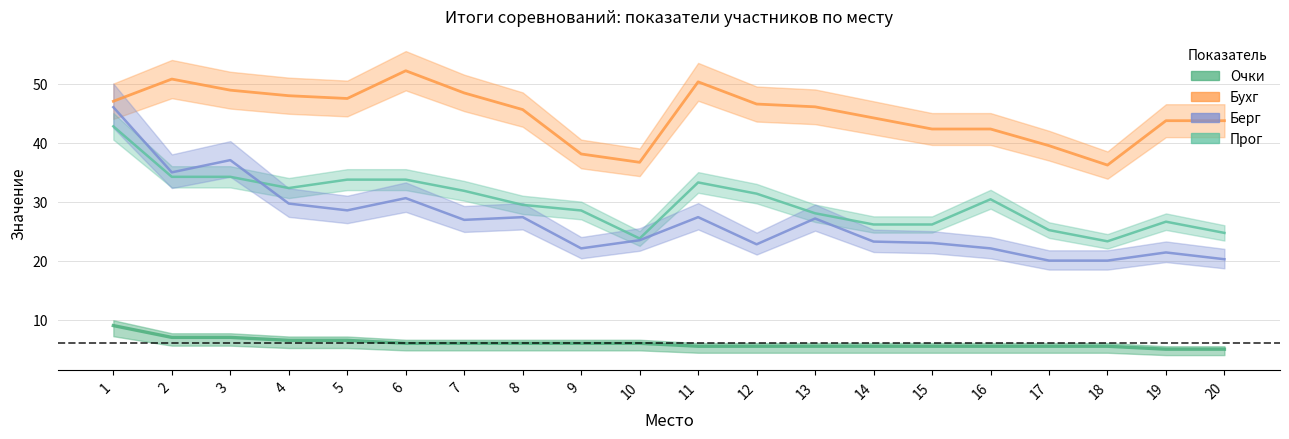

Reading left to right, what are all the values shown in this chart?

Очки: 9.0	7.0	7.0	6.5	6.5	6.0	6.0	6.0	6.0	6.0	5.5	5.5	5.5	5.5	5.5	5.5	5.5	5.5	5.0	5.0
Бухг: 47.0	50.8	48.9	47.9	47.5	52.2	48.4	45.6	38.1	36.7	50.3	46.5	46.1	44.2	42.3	42.3	39.5	36.2	43.7	43.7
Берг: 46.0	35.0	37.0	29.7	28.5	30.6	26.9	27.4	22.1	23.5	27.4	22.8	27.1	23.2	23.0	22.1	20.0	20.0	21.4	20.2
Прог: 42.8	34.2	34.2	32.3	33.7	33.7	31.8	29.4	28.5	23.8	33.2	31.3	28.0	26.1	26.1	30.4	25.2	23.3	26.6	24.7